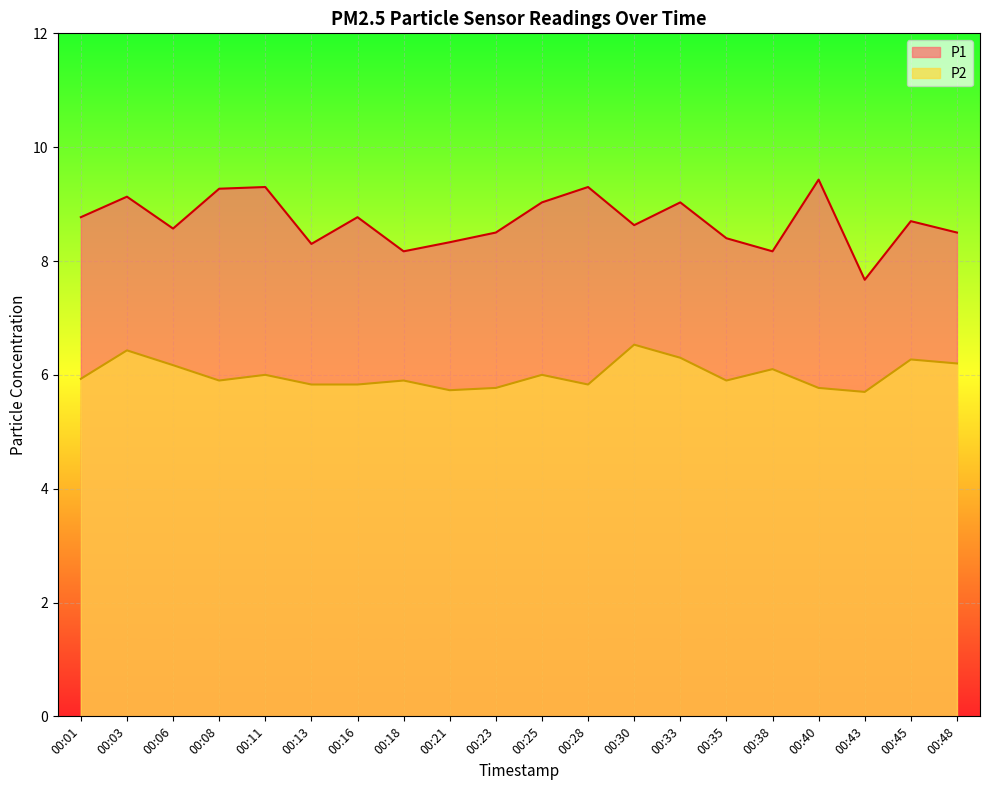

What is the difference between the second highest and minimum values in the P2 series?

0.7